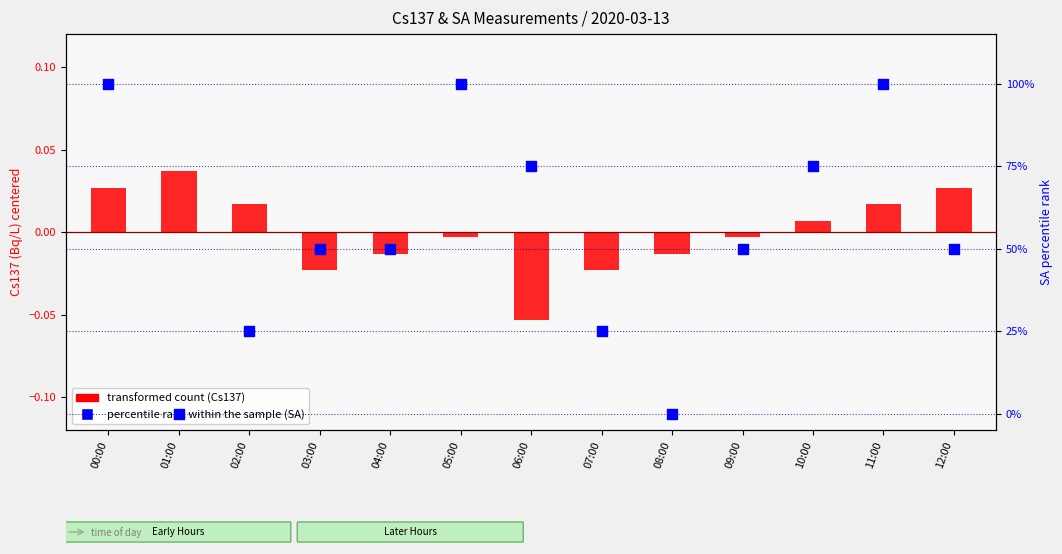

What are all the series names shown in the legend?

transformed count (Cs137), percentile rank within the sample (SA)